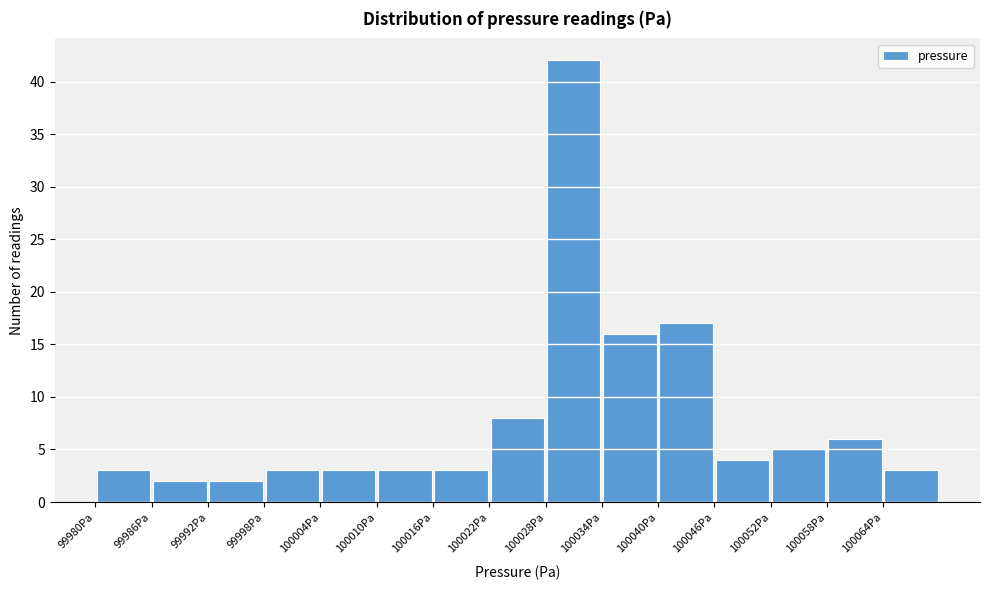

How tall is the bar that spans 100022 to 100028 on the x-axis? The values are not printed on the chart, so give them approximately, as read against the axis.

8